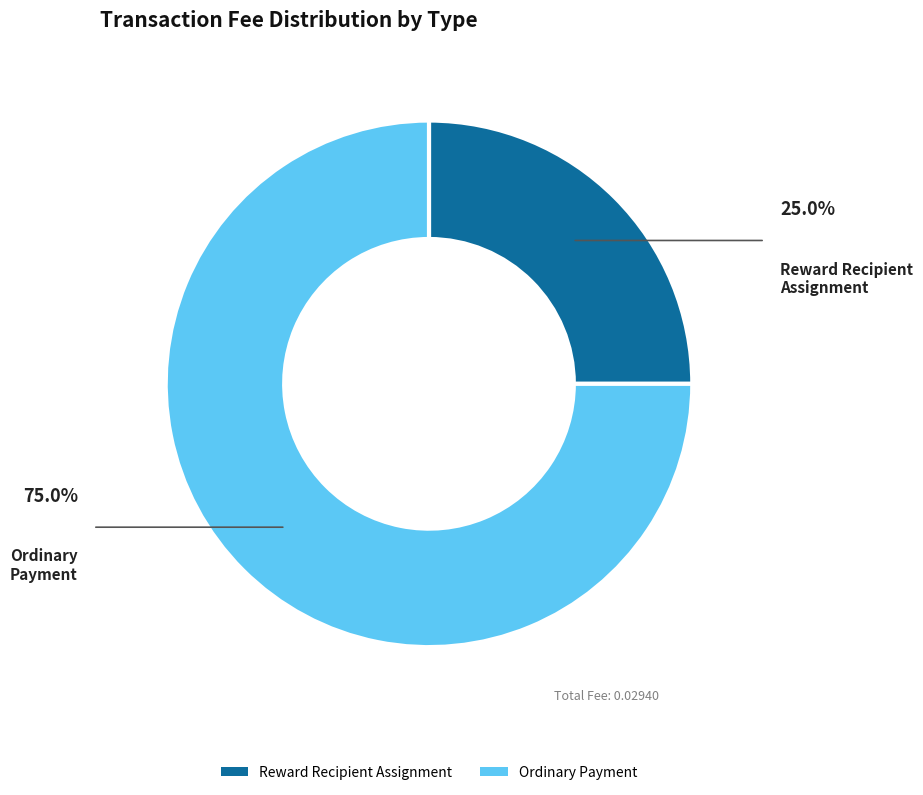

Does any single category account for the majority?

Yes